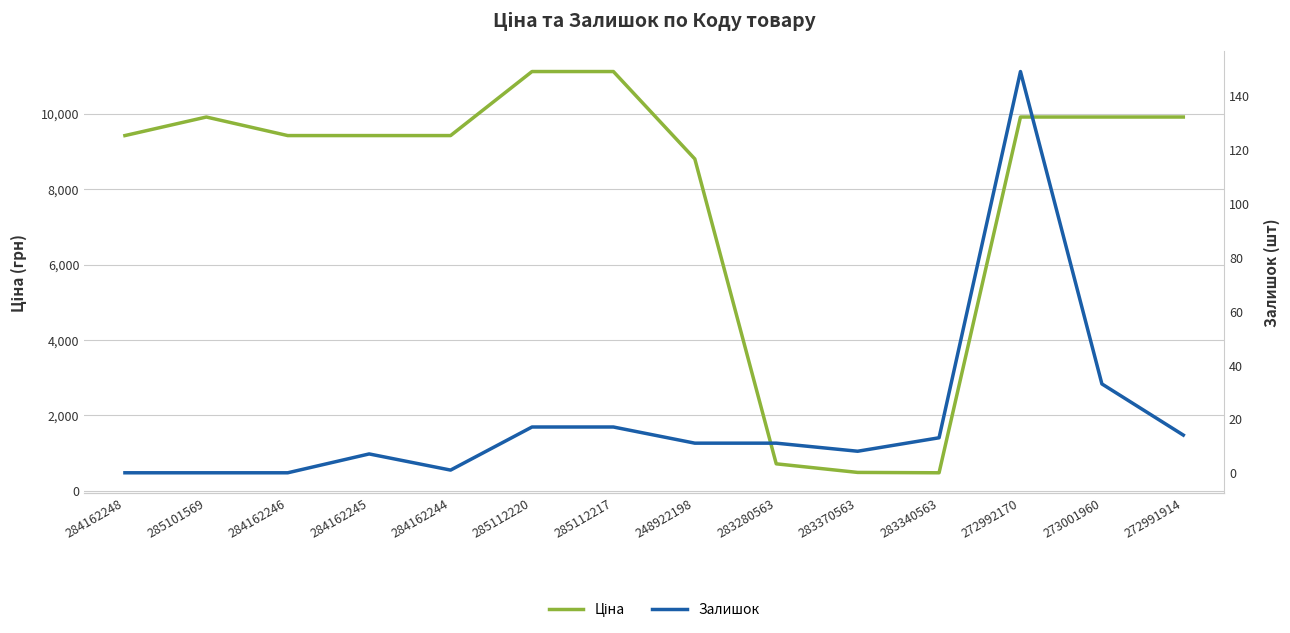

Is the value of Ціна at 284162248 greater than the value of Залишок at 283280563?

Yes